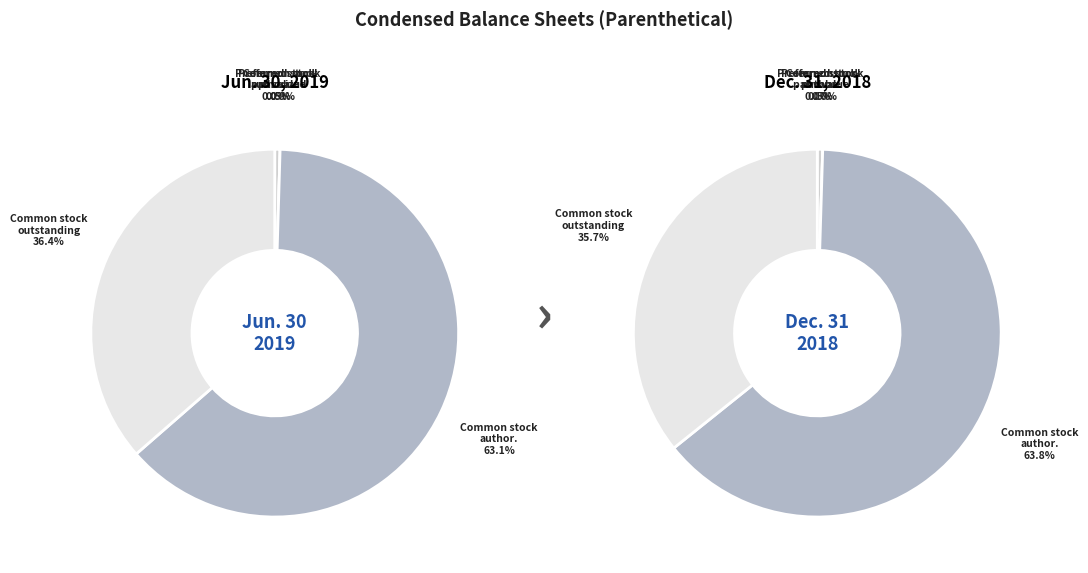

To the nearest percent, what is the difference between the largest and smallest slice percentages?

63%